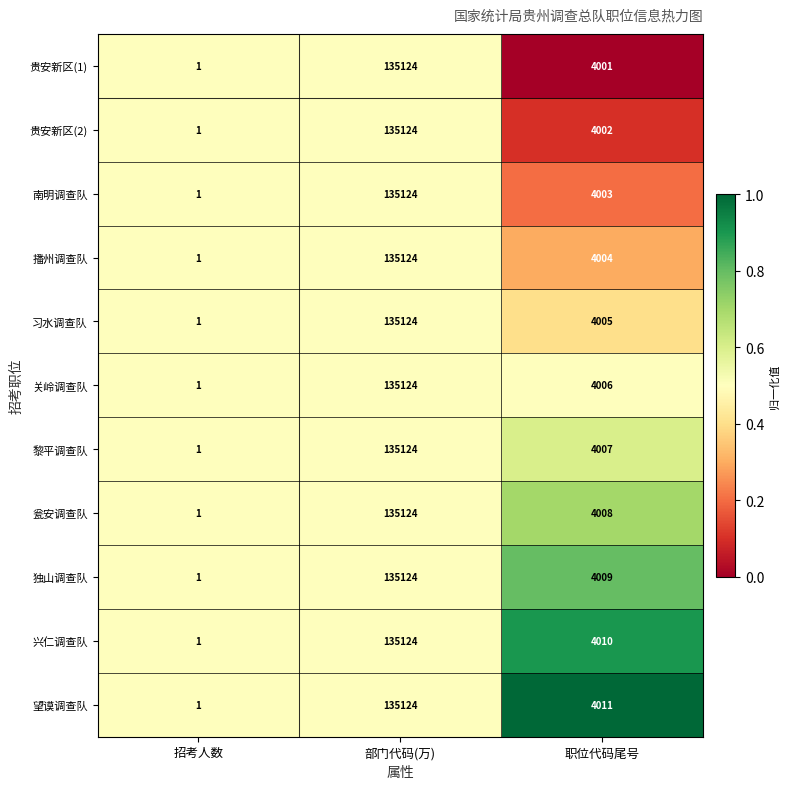

List the labels in order of 兴仁调查队 value, smallest first.

招考人数, 职位代码尾号, 部门代码(万)